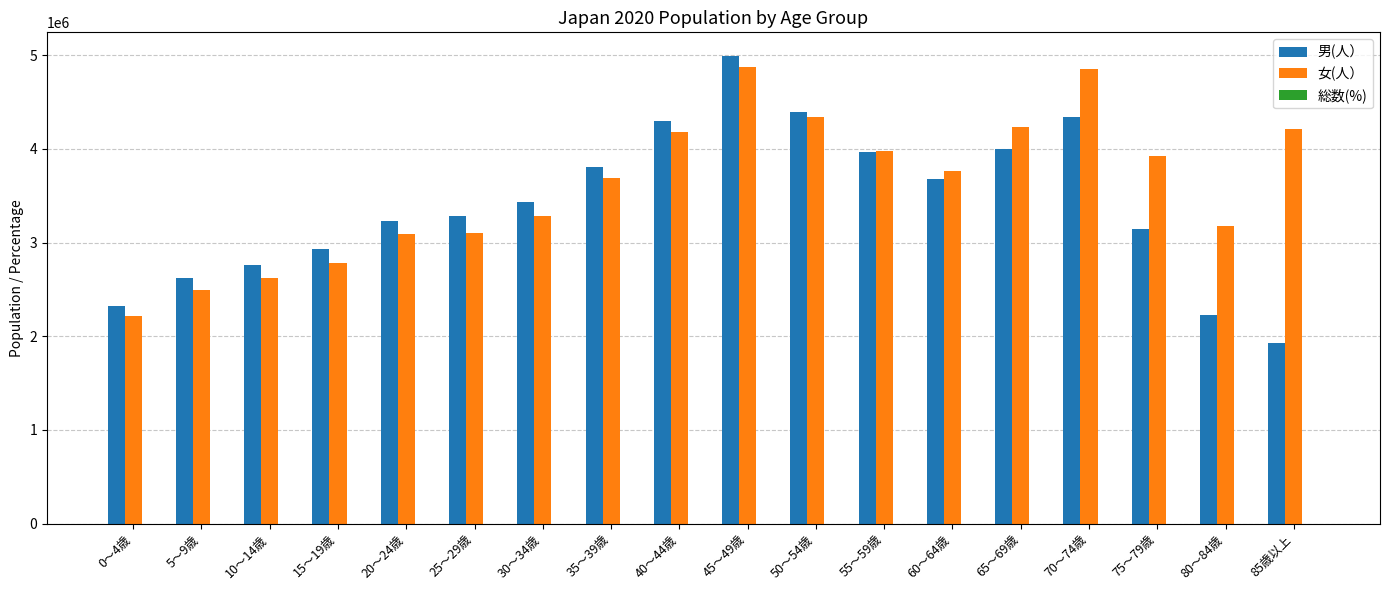

At which category is the sum across all series the highest?

45～49歳